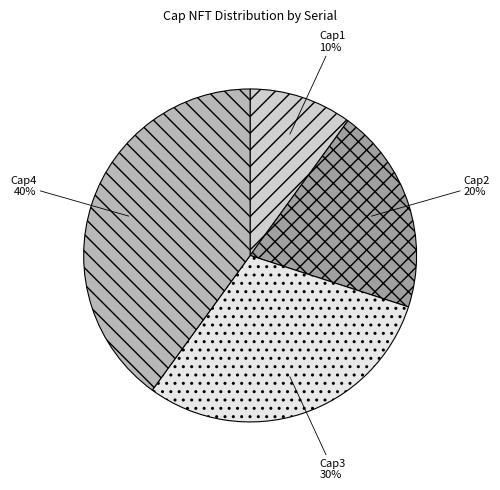

Does Cap4 represent more than half of the total?

No